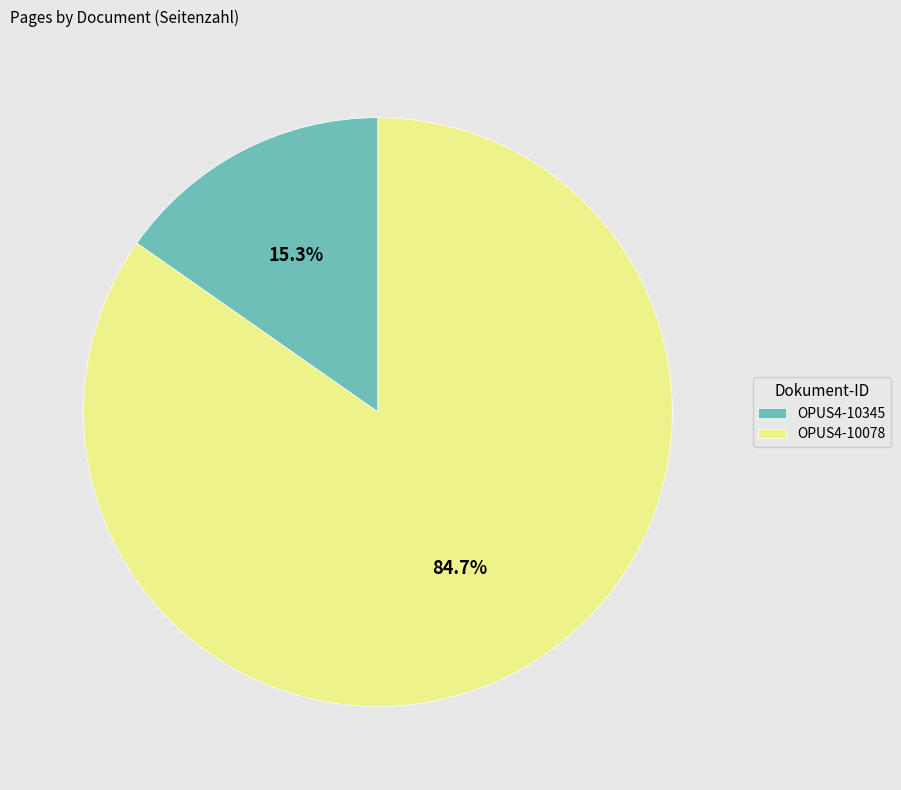

To the nearest percent, what percentage of the pie is OPUS4-10345?

15%